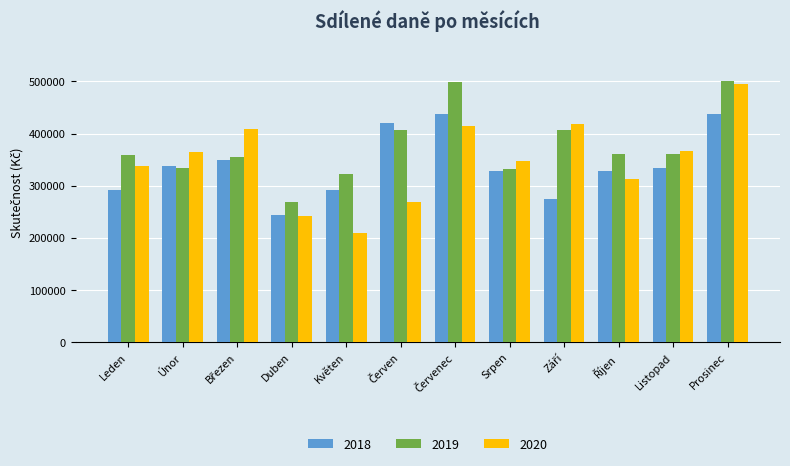

What is the sum of all 2018 values?

4075045.2